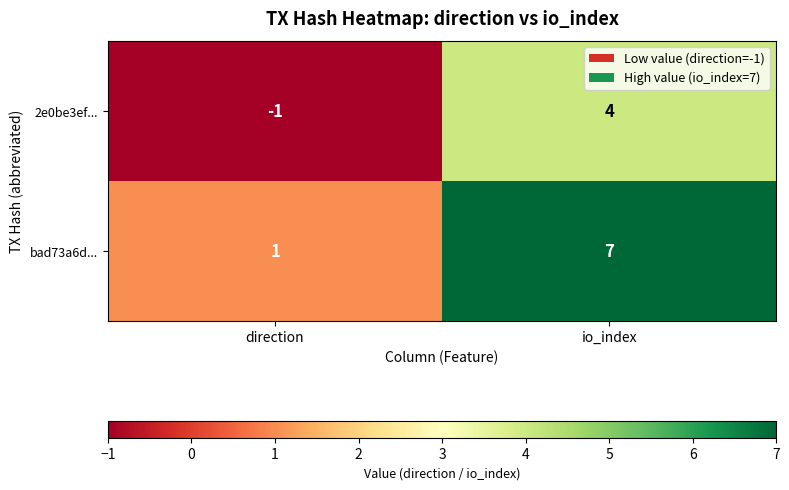

Count the number of data series in this chart.

2